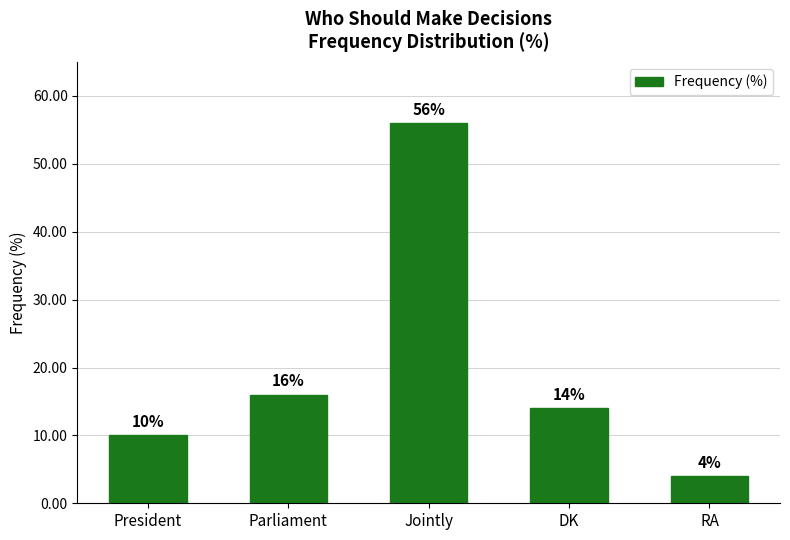

Between Parliament and President, which is larger?

Parliament